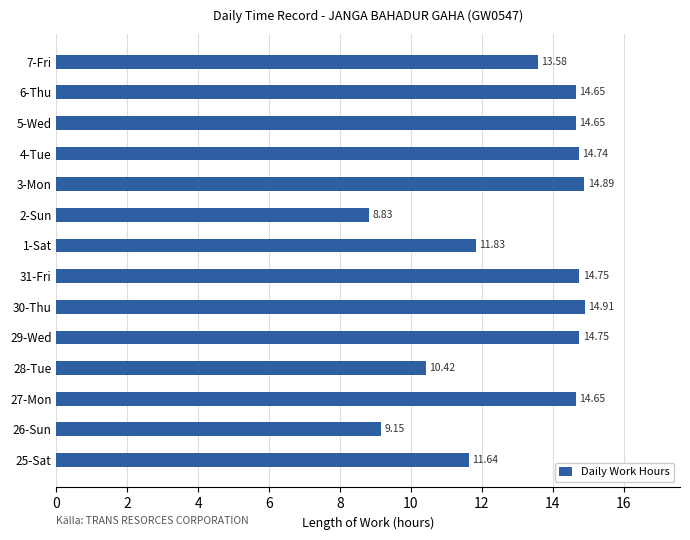

How many data points are above 14?

8